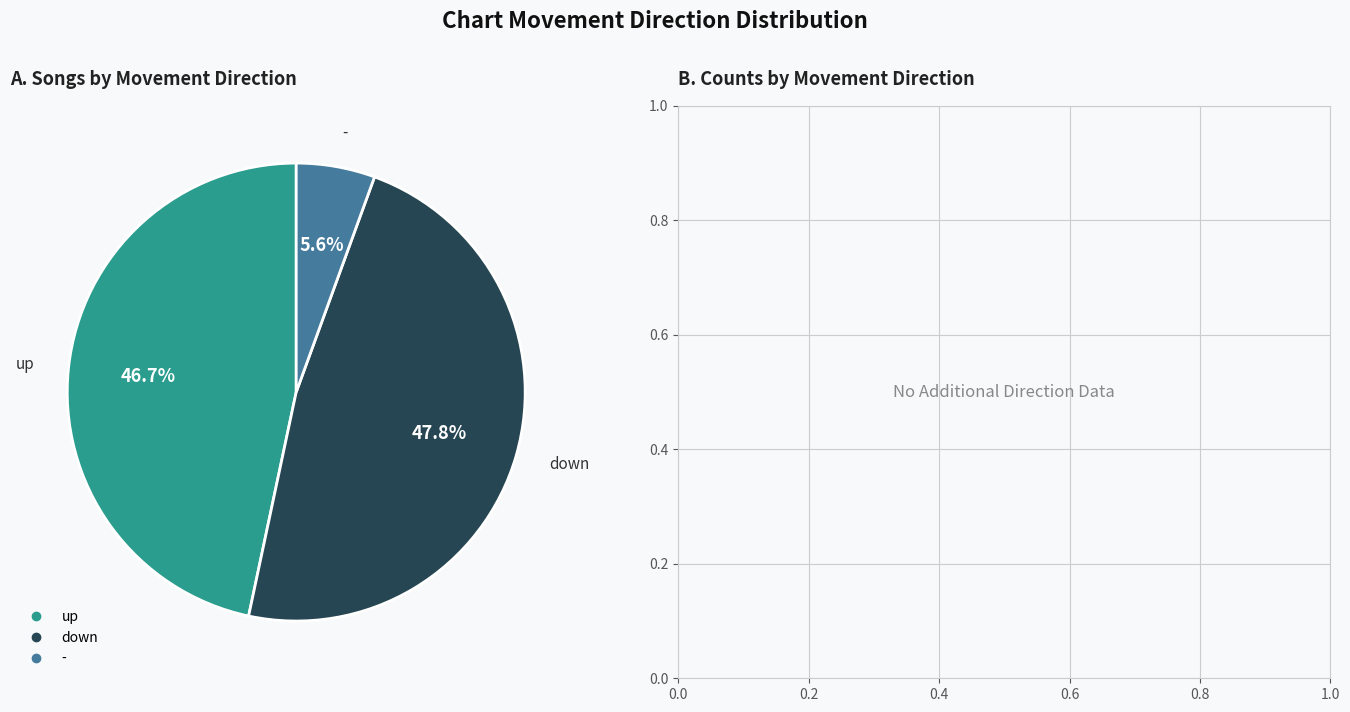

Does up account for over 50% of the chart?

No